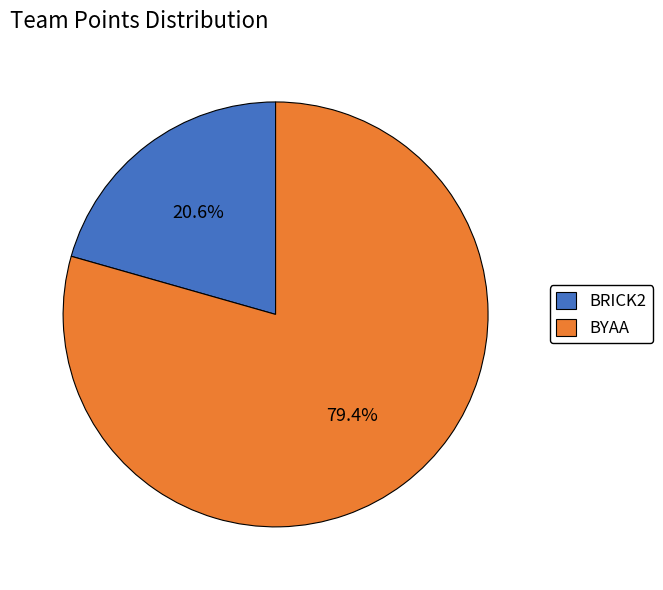

What portion of the pie excludes BYAA?

20.6%